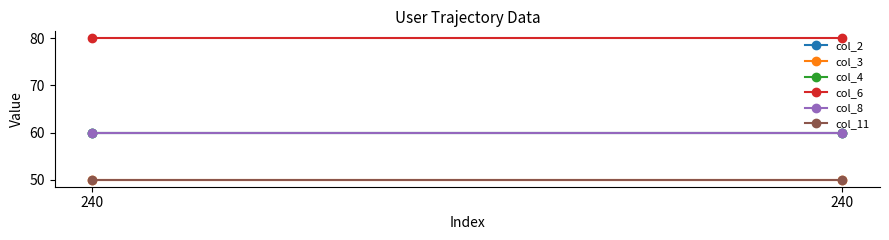

Reading left to right, extract all data points from this chart.

col_2: 60	60
col_3: 50	50
col_4: 60	60
col_6: 80	80
col_8: 60	60
col_11: 50	50